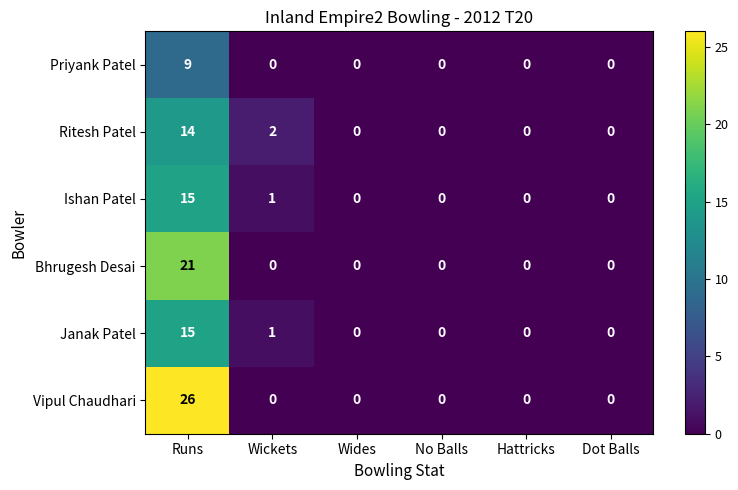

What is the spread (max minus min) of values at Wickets?

2